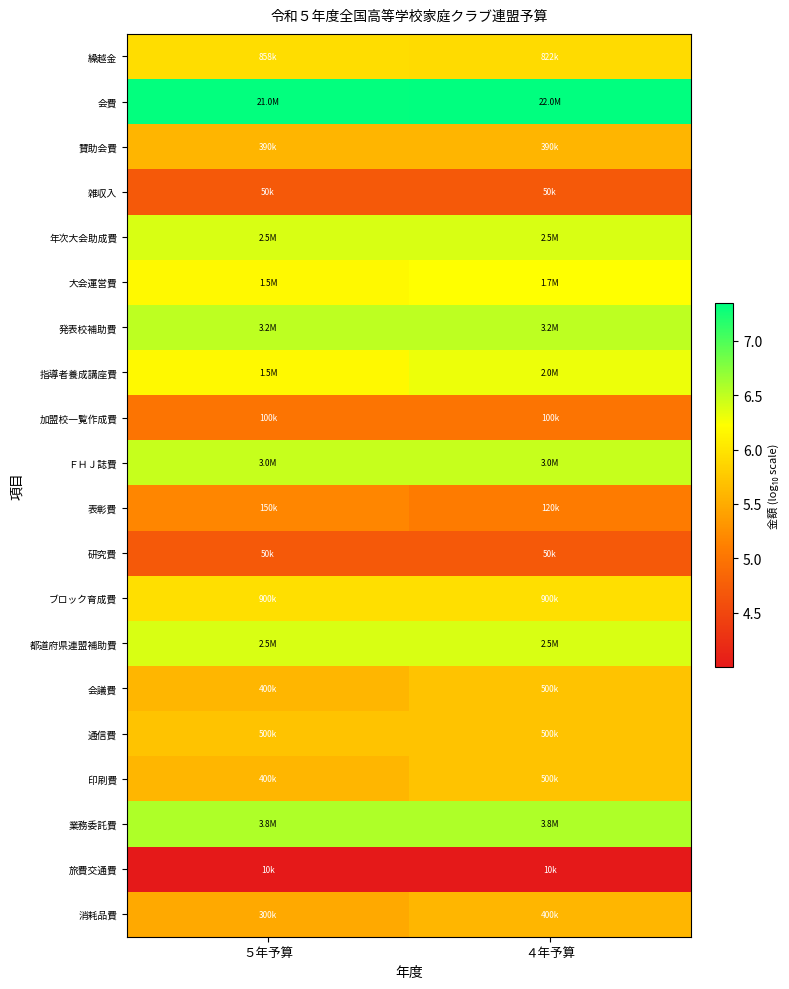

At how many categories does at least one series exceed 5?

2